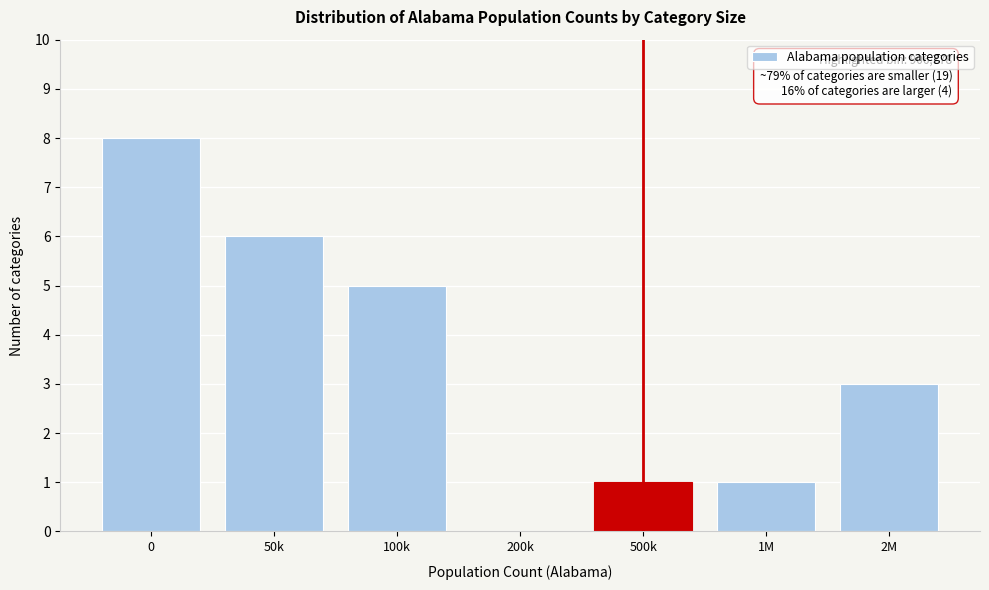

Reading left to right, list all the values displayed in this chart.

0=8	50k=6	100k=5	200k=0	500k=1	1M=1	2M=3